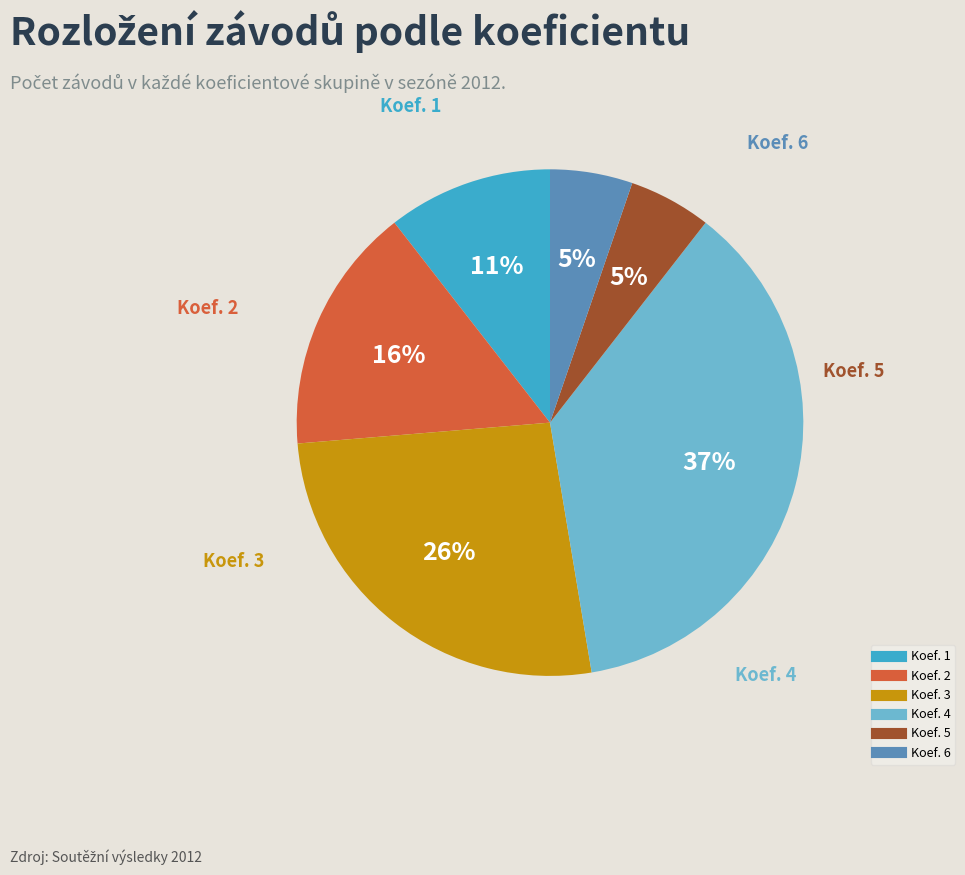

Which has a higher value, Koef. 4 or Koef. 6?

Koef. 4